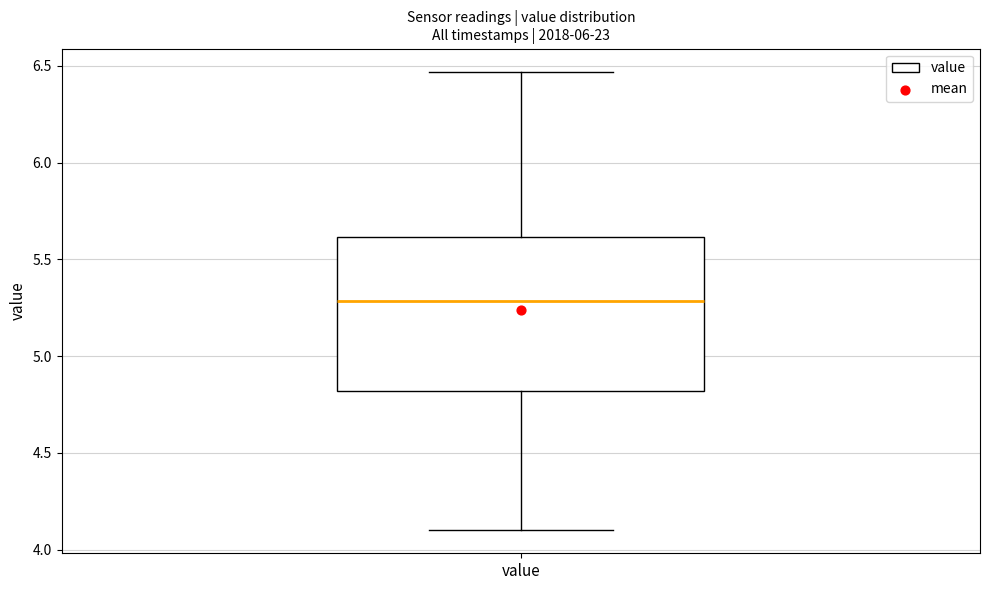

Where does the median line of the box for value sit on the y-axis? The values are not printed on the chart, so give them approximately, as read against the axis.

5.30